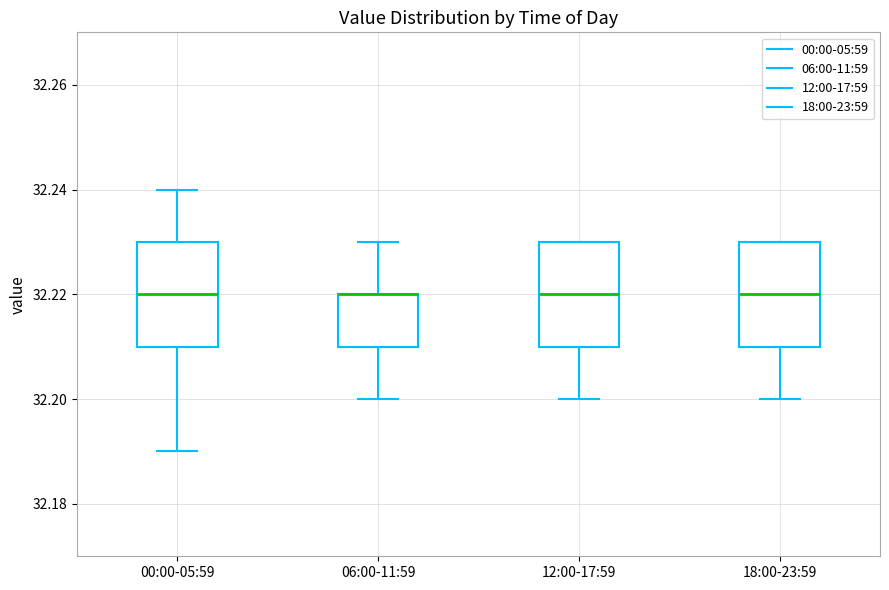

Reading left to right, transcribe this box plot: for each box, give where its median line is, the range the box spans, and where its two whiskers end, as read against the y-axis. The values are not printed on the chart, so give them approximately, as read against the axis.

00:00-05:59: median 32.22, box 32.21 to 32.23, whiskers 32.19 to 32.24
06:00-11:59: median 32.22 (drawn on the box's upper edge), box 32.21 to 32.22, whiskers 32.20 to 32.23
12:00-17:59: median 32.22, box 32.21 to 32.23, whiskers 32.20 to 32.23
18:00-23:59: median 32.22, box 32.21 to 32.23, whiskers 32.20 to 32.23